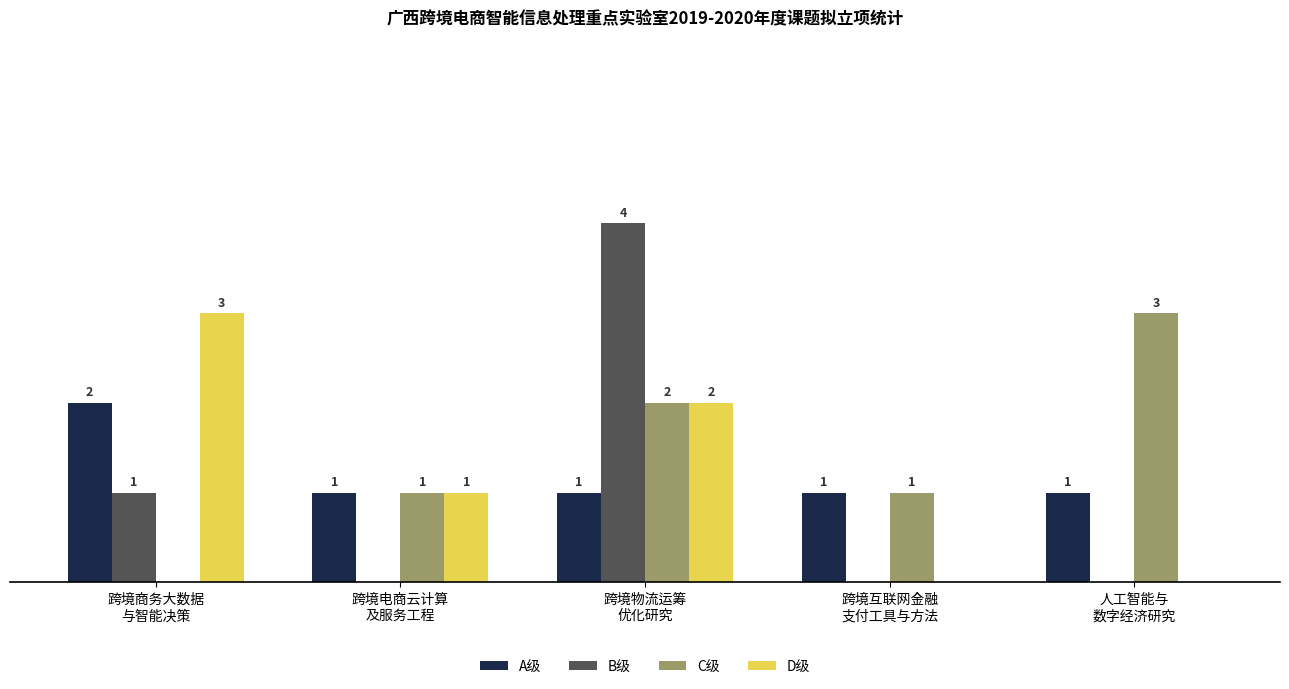

Which series has the largest total across all categories?

C级